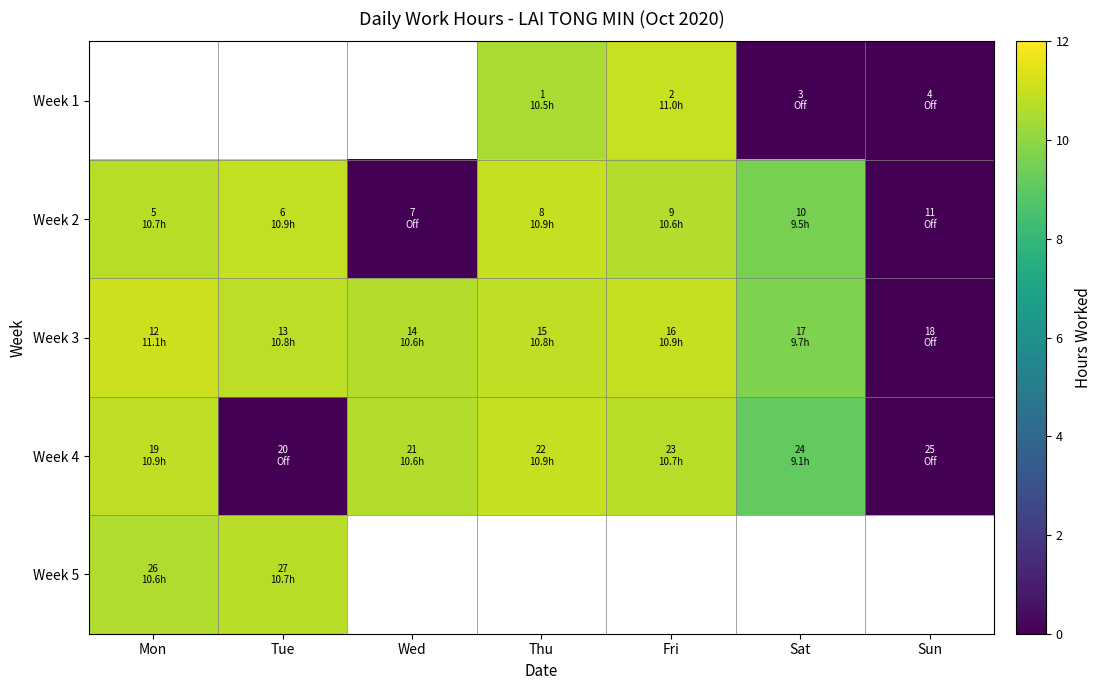

What is the sum of the Week 3 values at Thu and Sat?

20.5